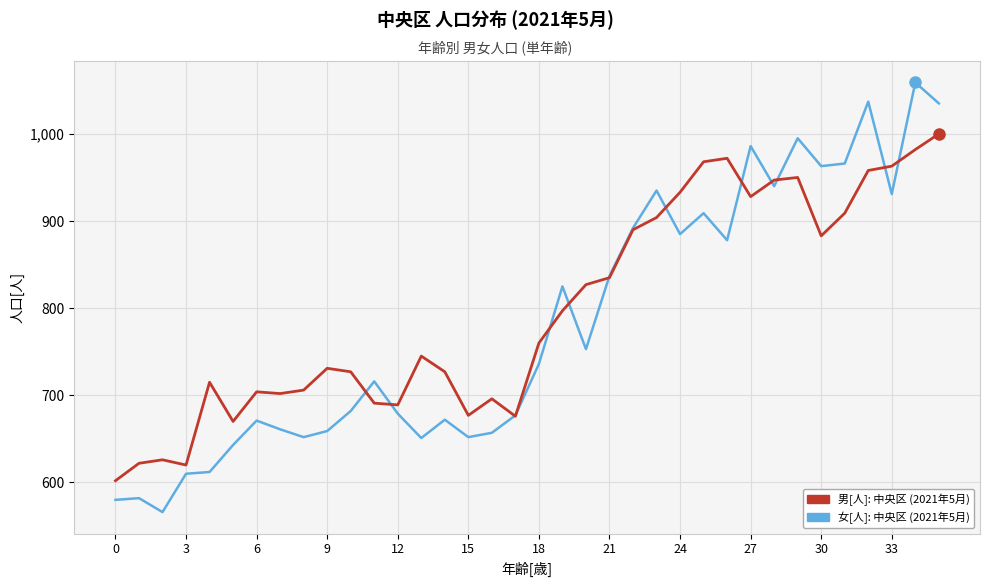

What is the maximum value shown in the chart?

1059